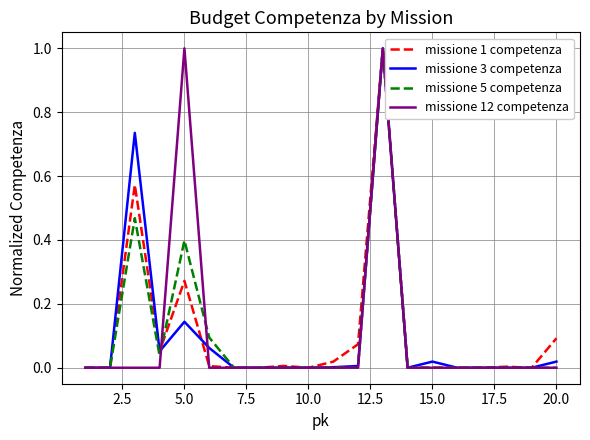

Does the chart have visible grid lines?

Yes